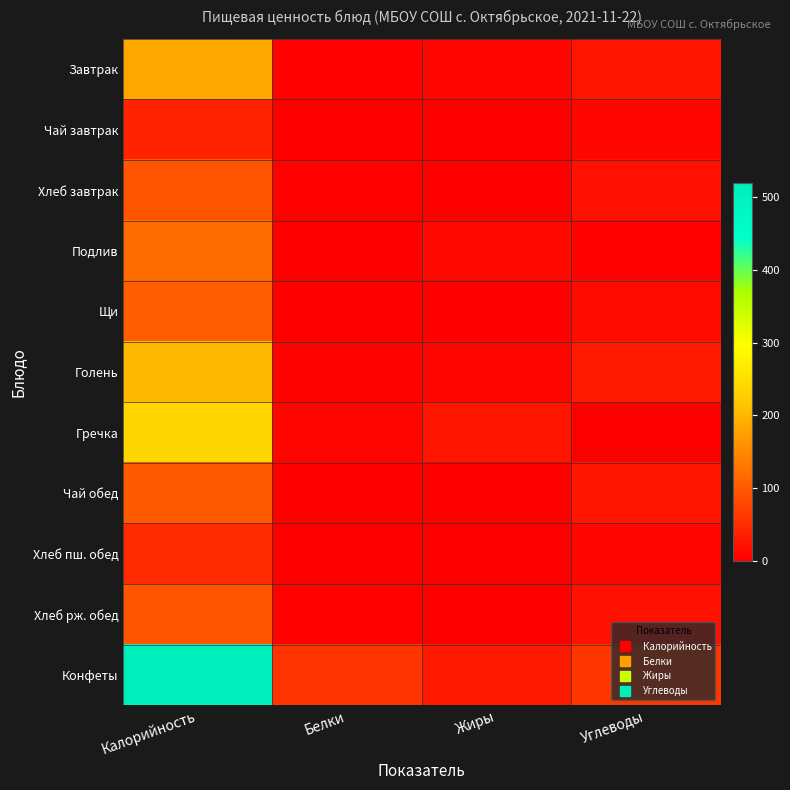

Count the number of categories in the chart.

4